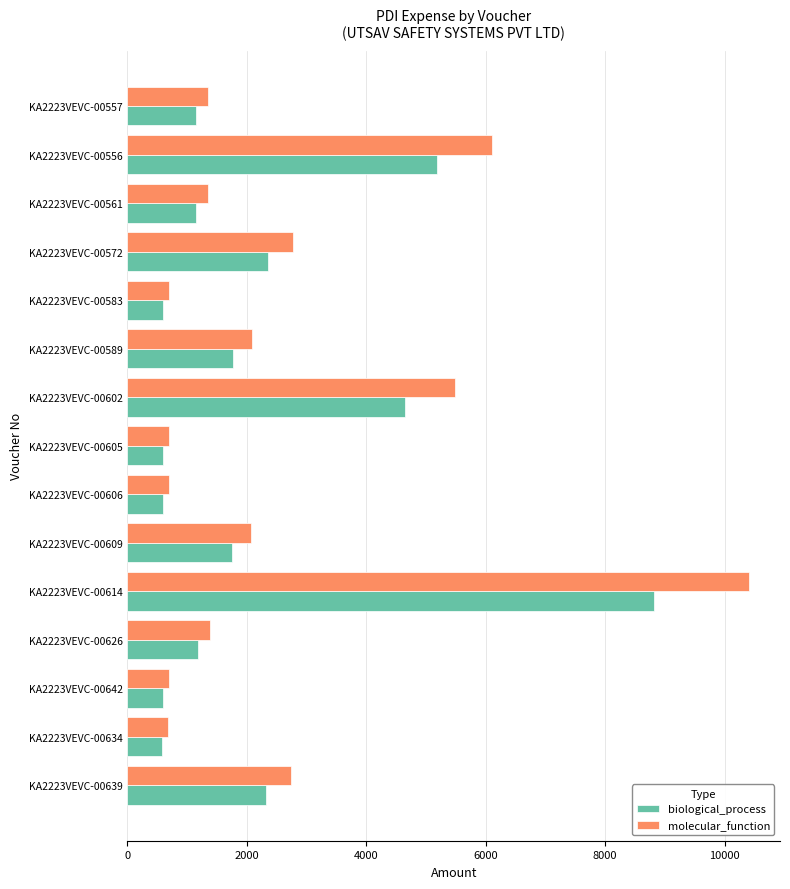

At which category does the chart reach its peak across all series?

KA2223VEVC-00614